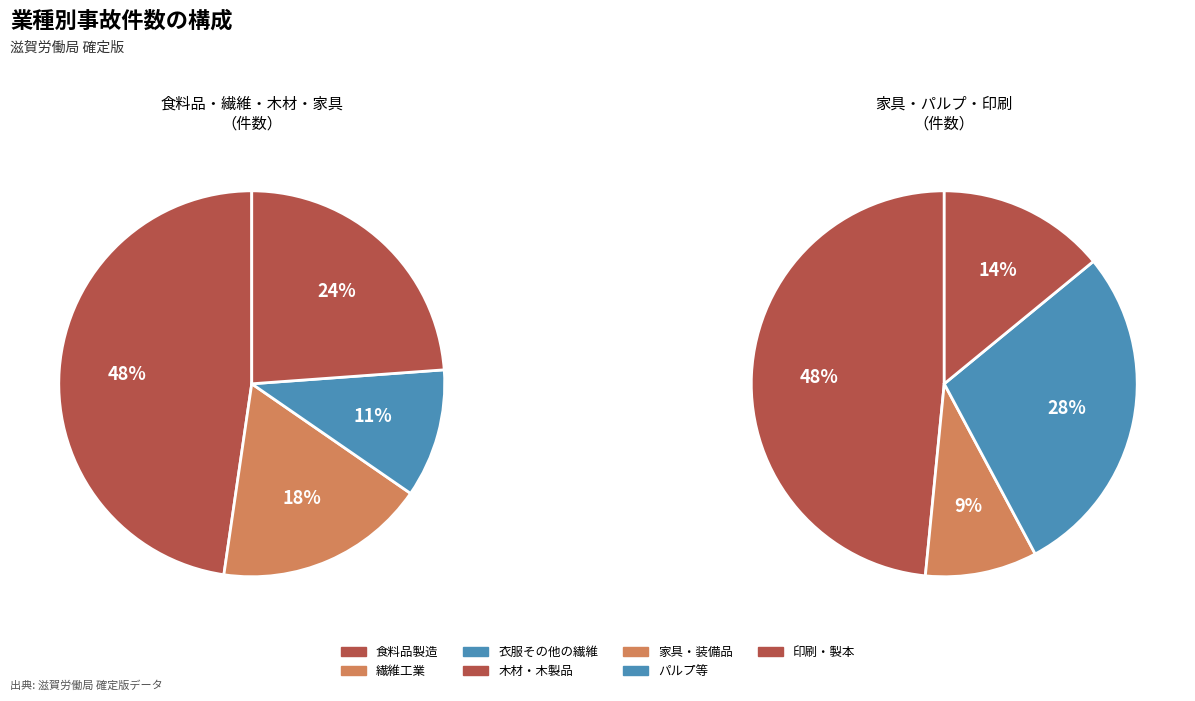

Which slice is the smallest?

家具・装備品